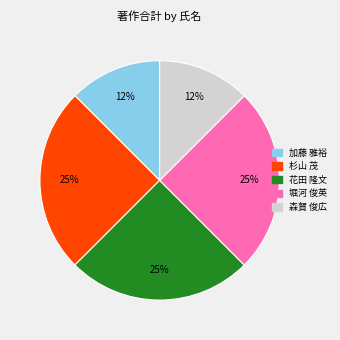

To the nearest percent, what is the average slice percentage?

20%